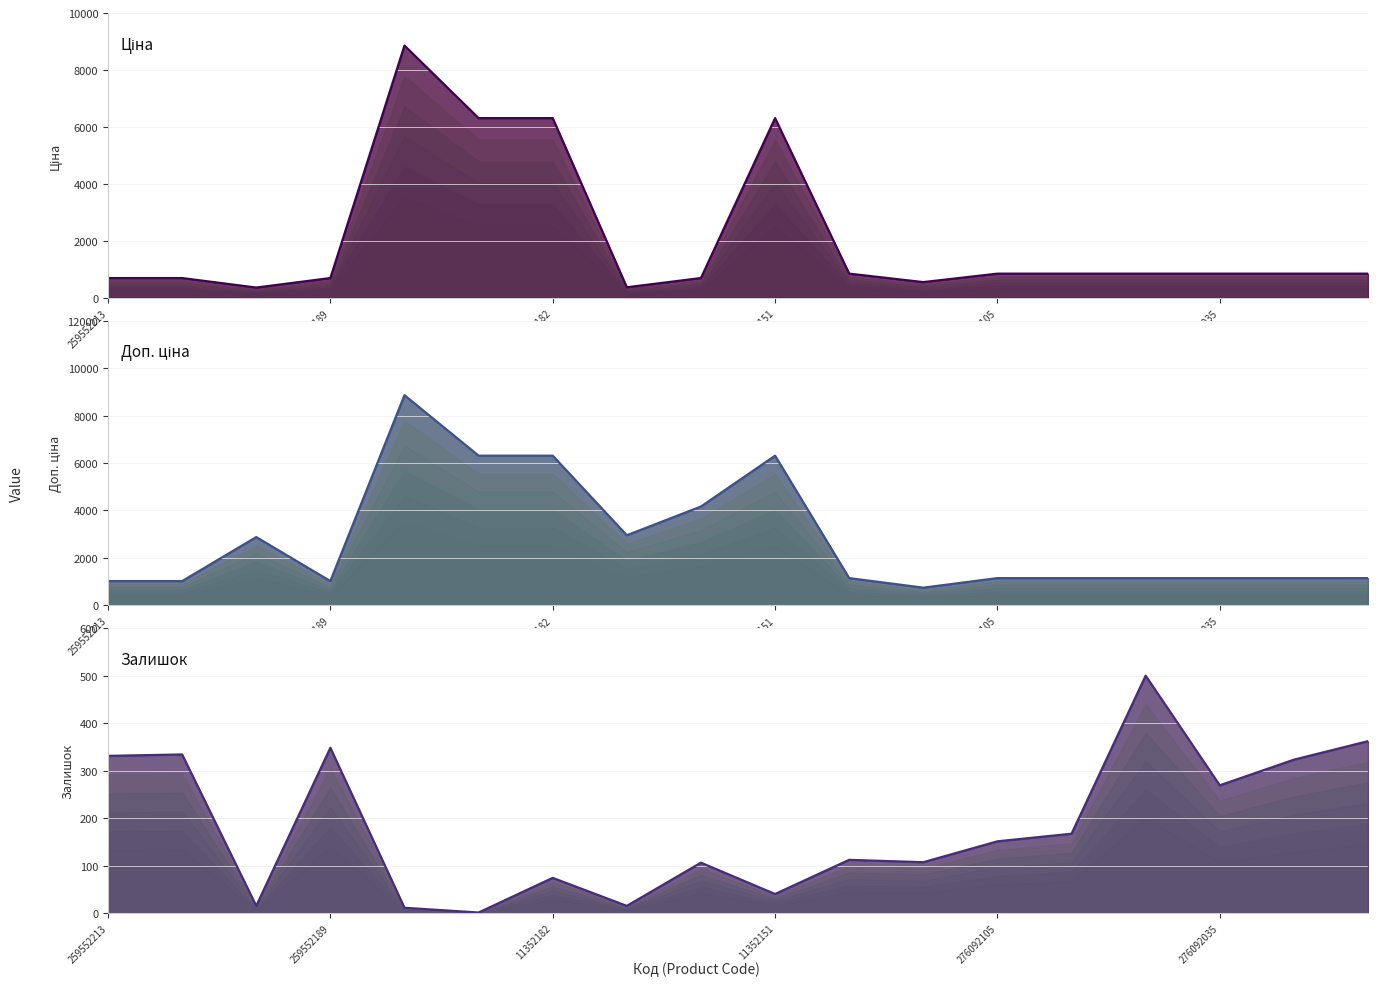

How many lines are shown in the chart?

3